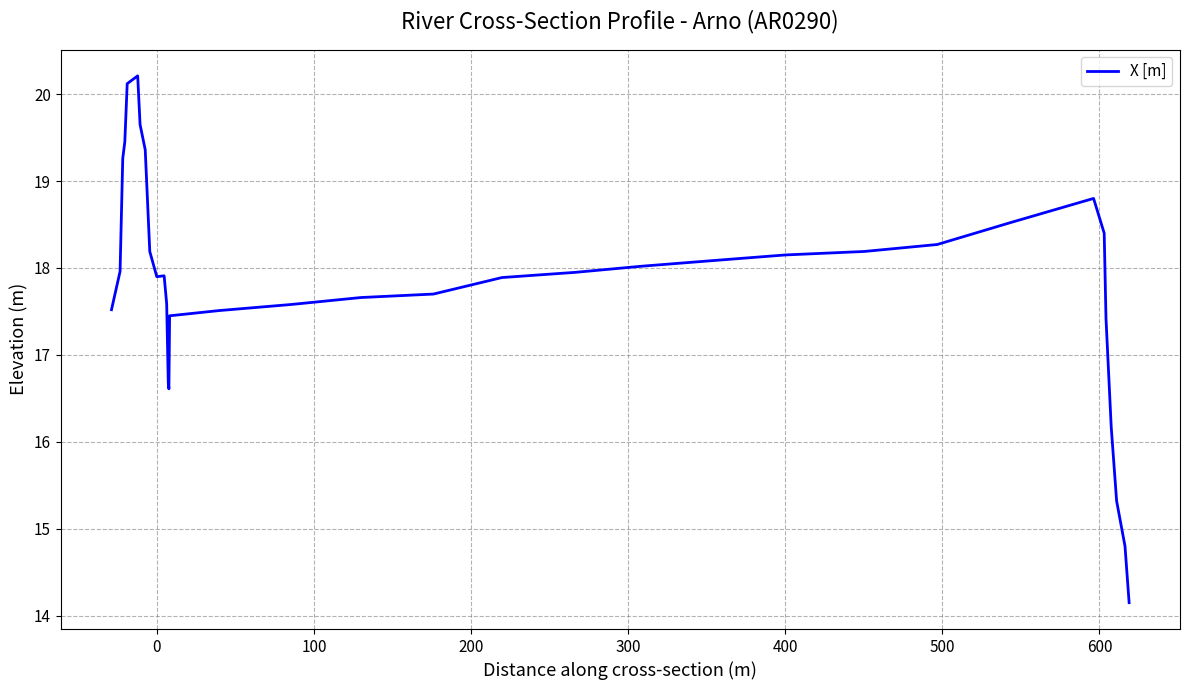

What is the smallest value displayed?

14.2